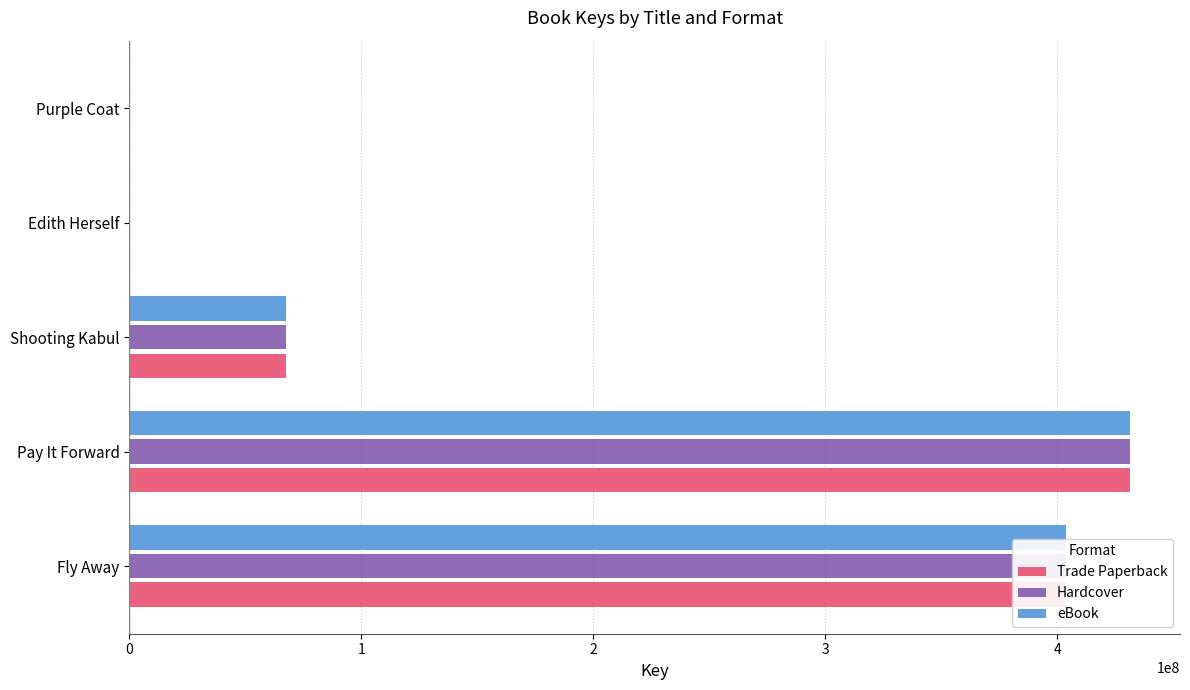

At which category is the sum across all series the highest?

Pay It Forward